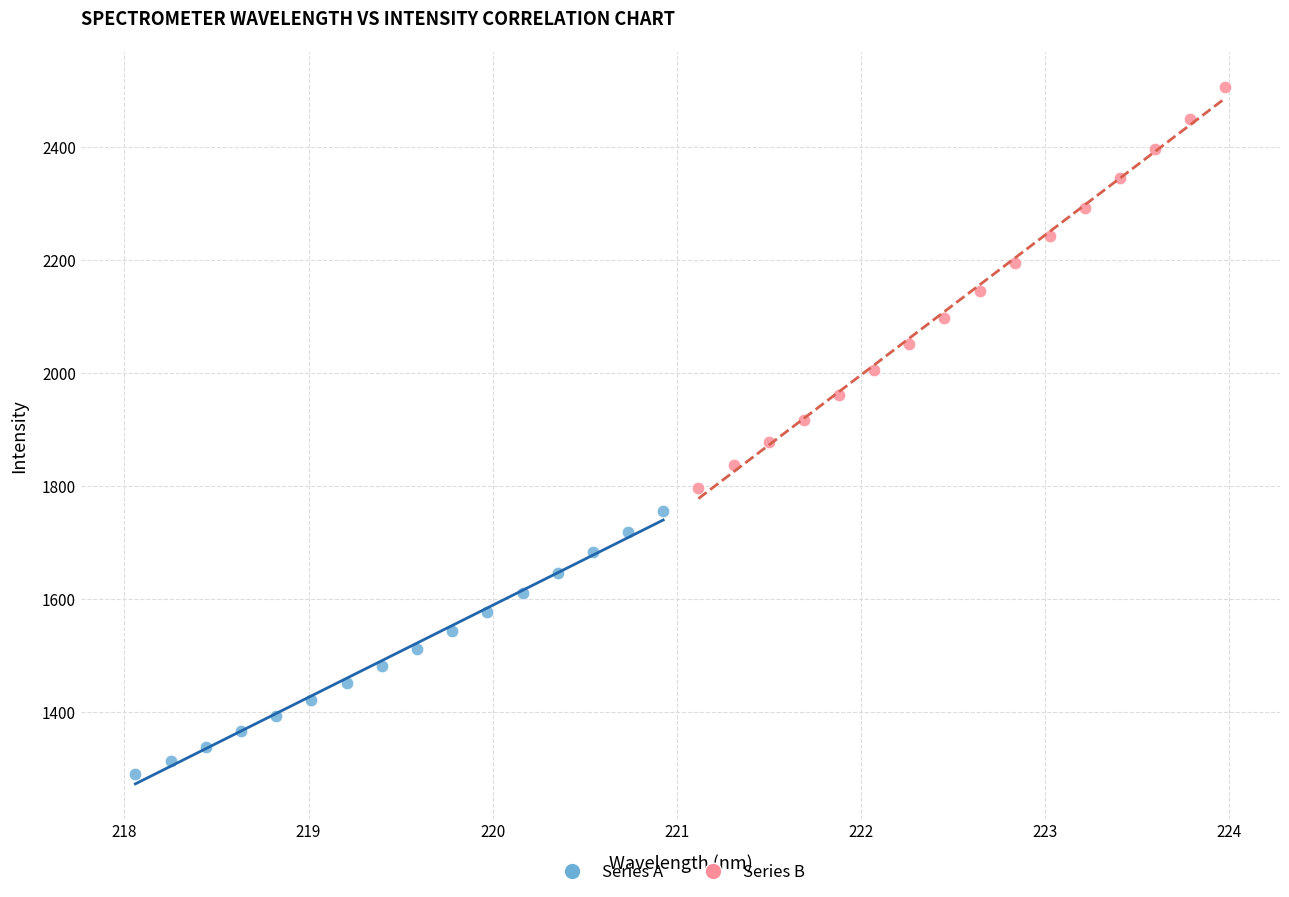

What are all the series names shown in the legend?

Series A, Series B